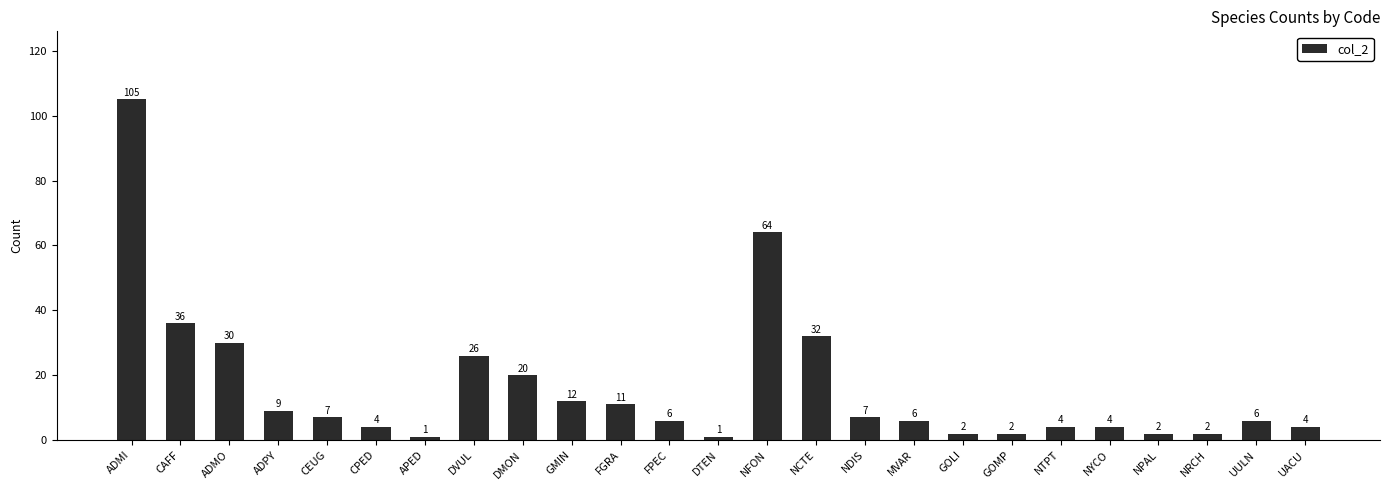

What is the change in value from DMON to NPAL?

-18